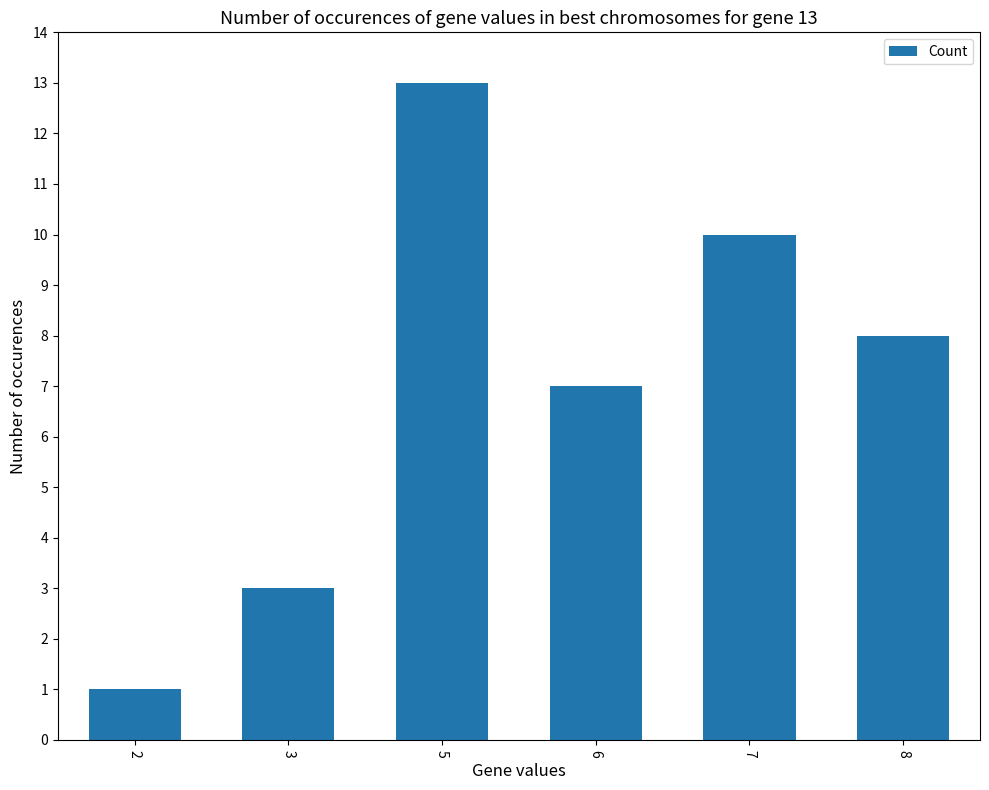

What is the difference between the values at 7 and 6?

3